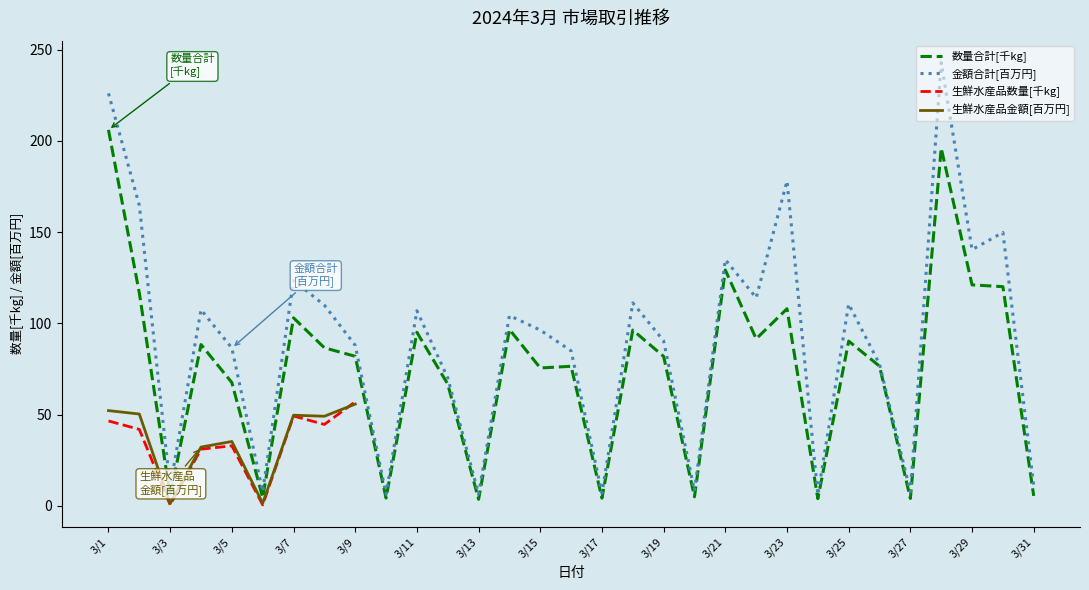

Does the chart have visible grid lines?

No